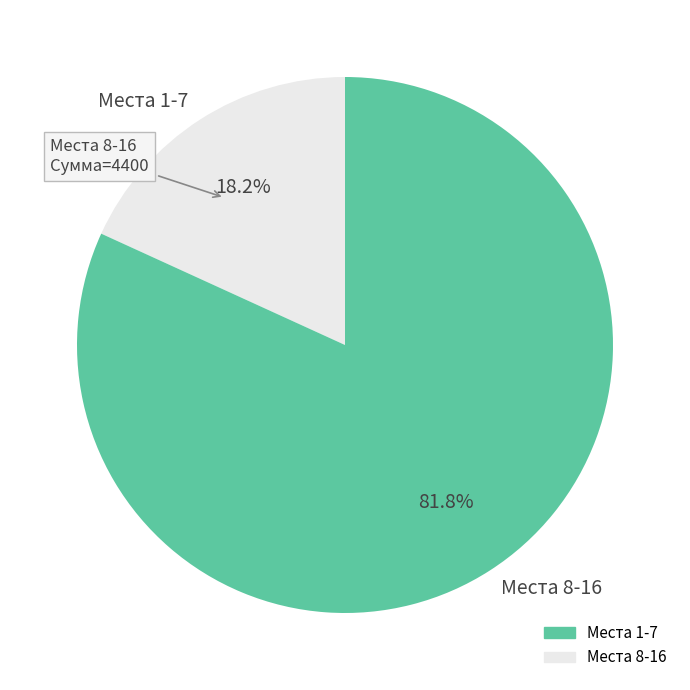

What percentage is NOT represented by Места 8-16?

18.2%